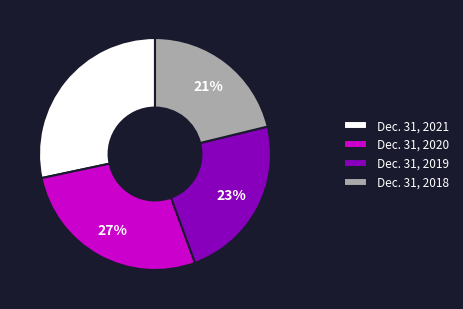

Approximately how many times larger is the value at Dec. 31, 2020 compared to Dec. 31, 2019?

1.2